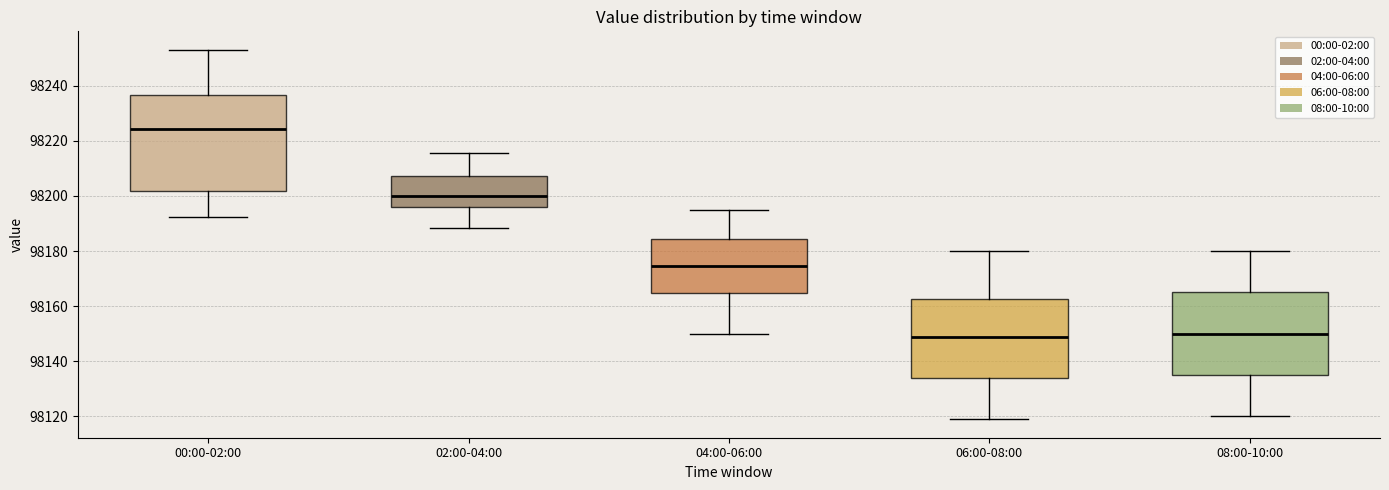

Which box is the tallest, from its lower edge to its upper edge?

00:00-02:00